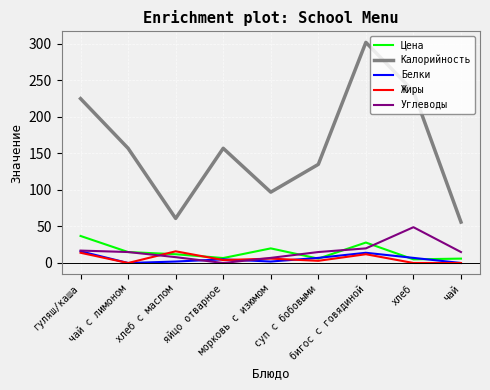

The Углеводы series shows 17.0 at гуляш/каша. True or false?

True